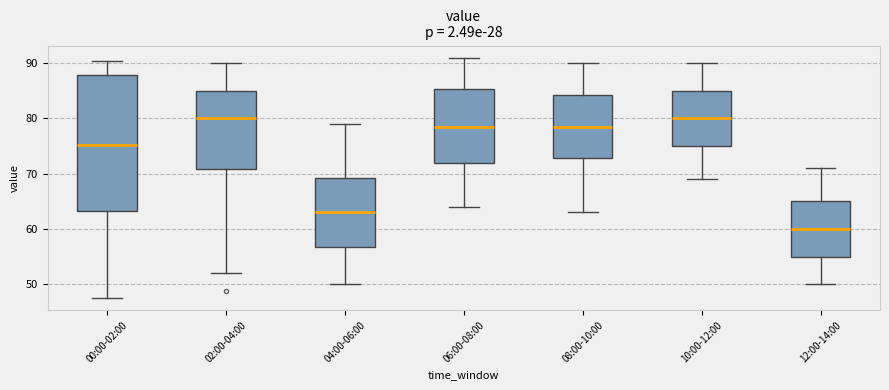

Where does the upper whisker of the box for 00:00-02:00 end on the y-axis? The values are not printed on the chart, so give them approximately, as read against the axis.

90